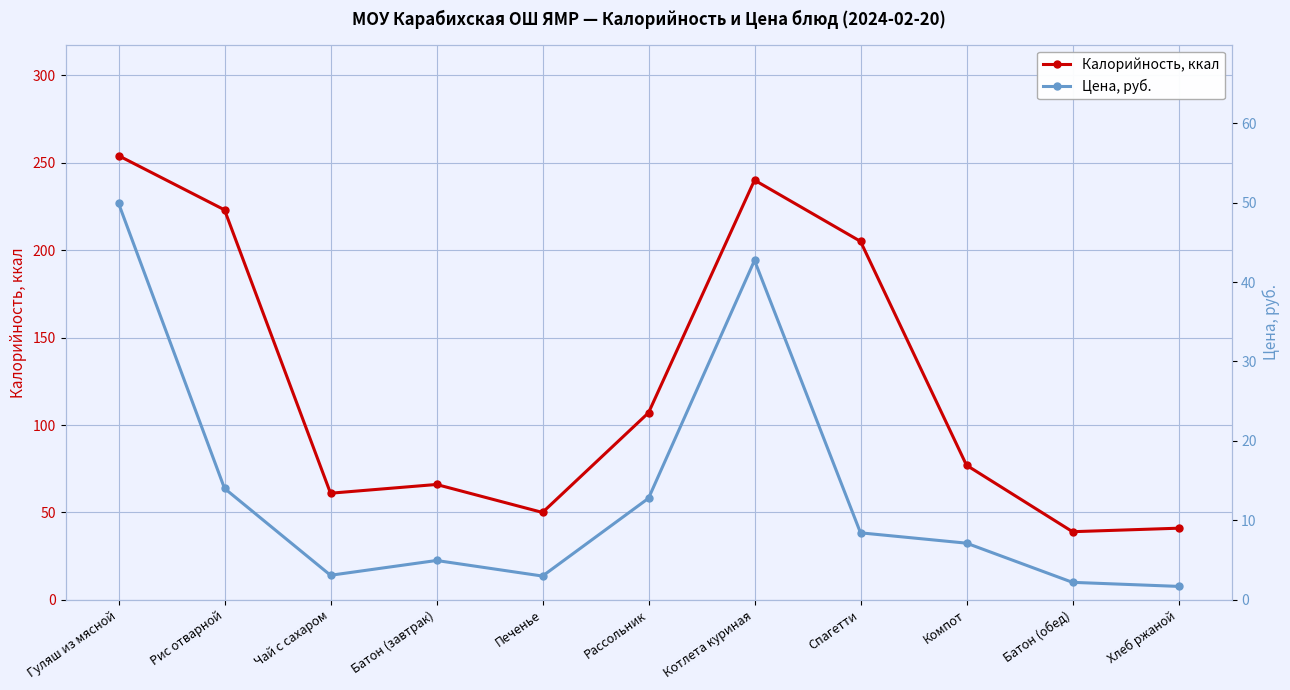

True or false: Калорийность, ккал has a value of 168.9 at Рассольник.

False